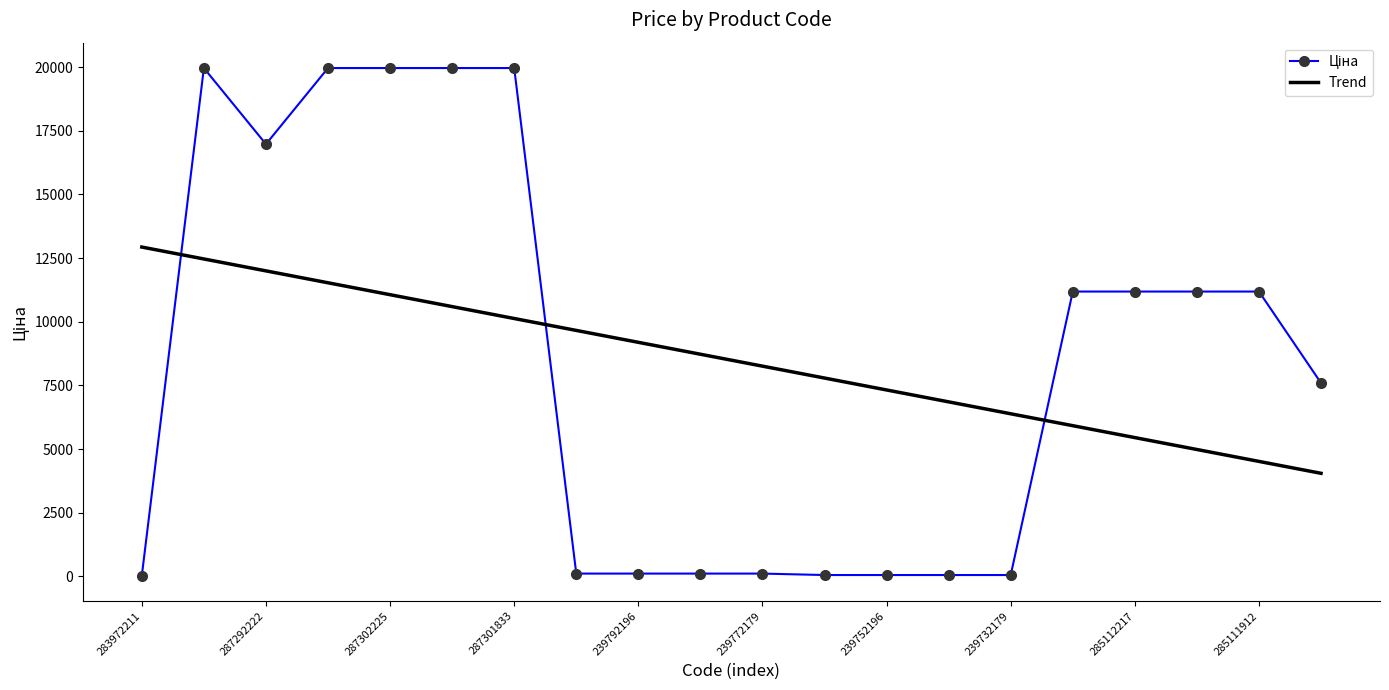

What is the maximum value shown in the chart?

19964.2